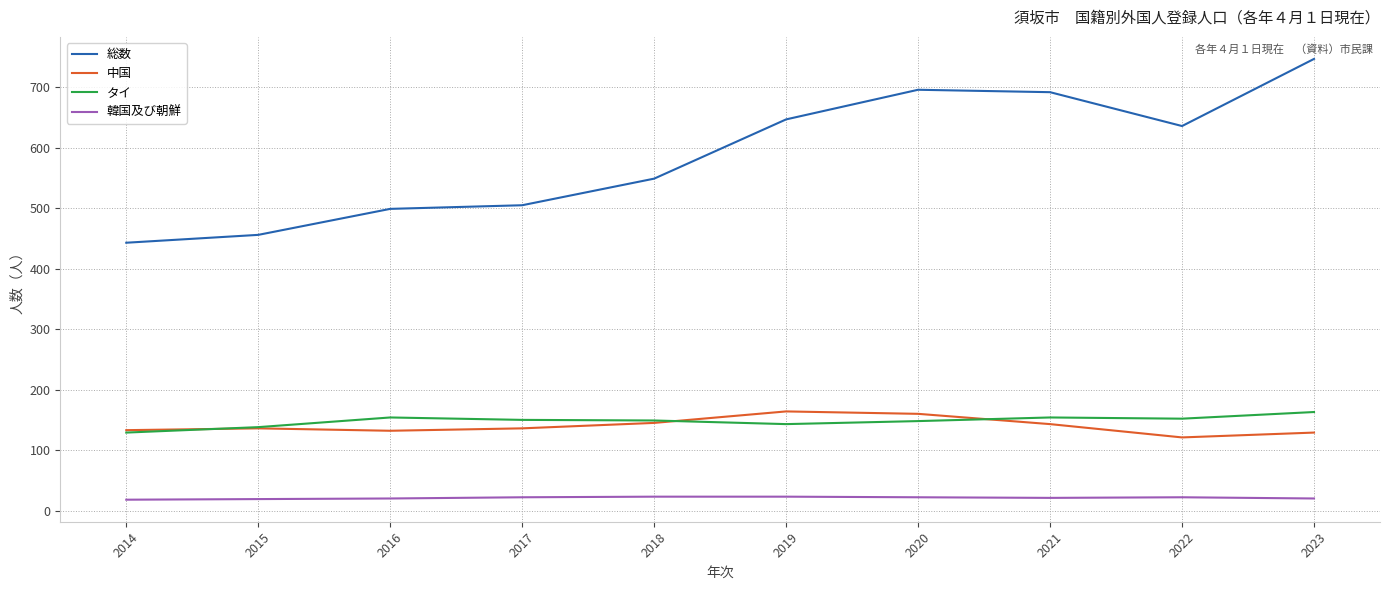

True or false: 中国 and 総数 cross at least once.

False